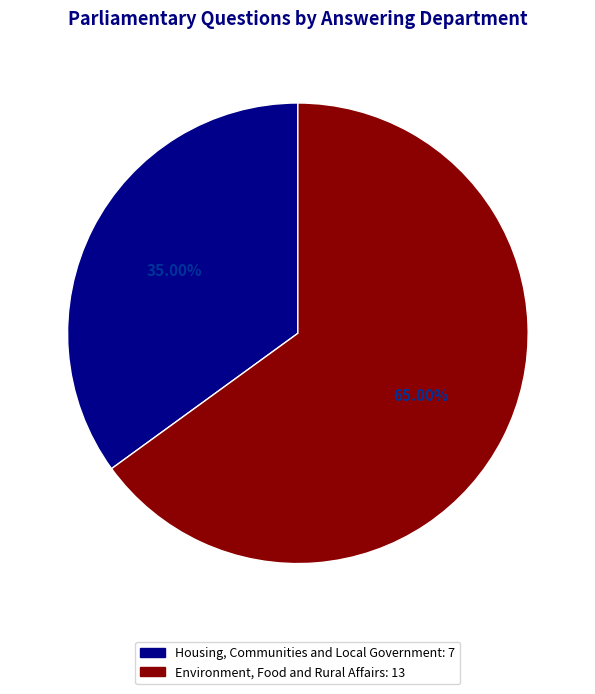

To the nearest percent, what is the average slice percentage?

50%